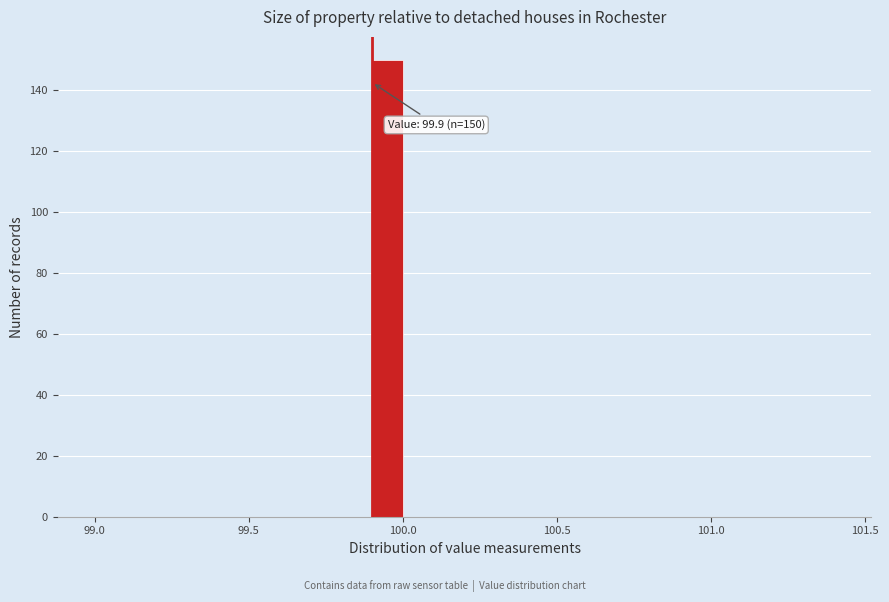

Around what value on the x-axis is the tallest bar? Give the approximate position of its centre, as read against the axis.

99.95